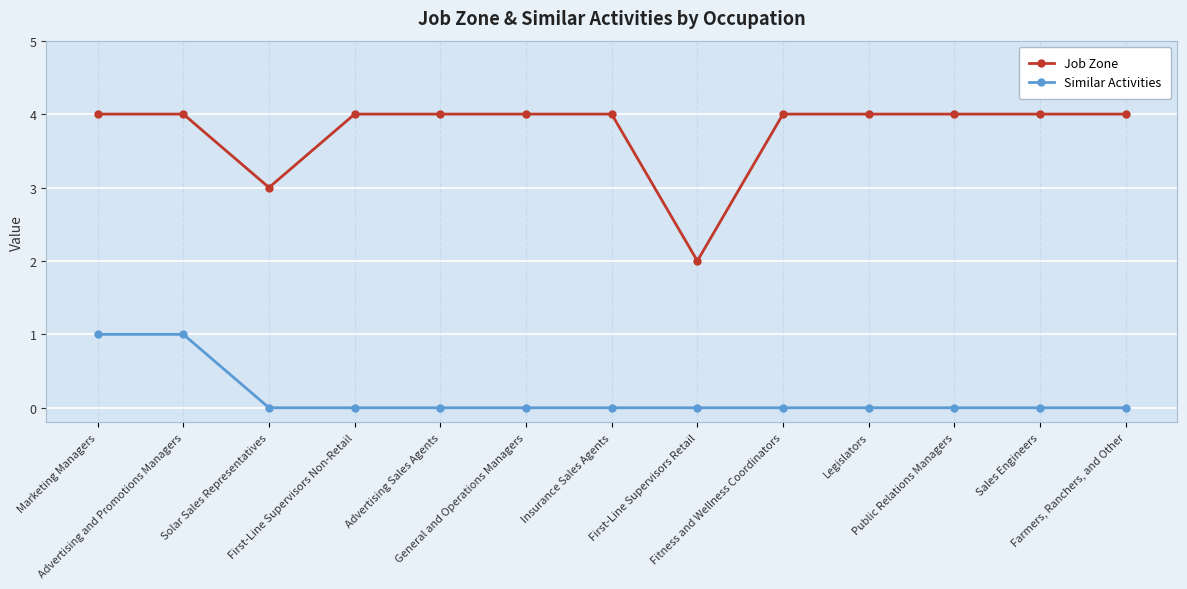

The Job Zone series shows 4 at Sales Engineers. True or false?

True